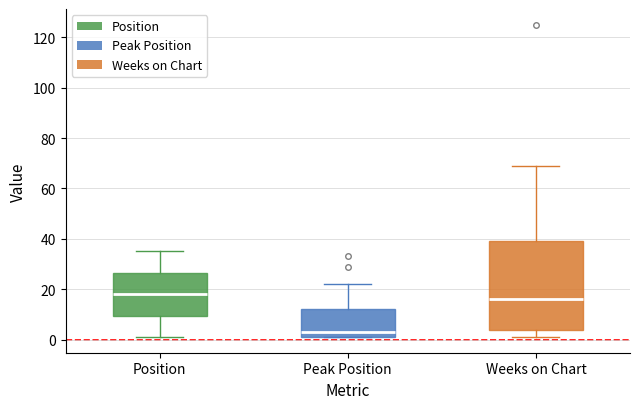

Reading left to right, read every box against the y-axis: the position of its median line, the range the box covers, and the ends of its whiskers. The values are not printed on the chart, so give them approximately, as read against the axis.

Position: median 18, box 10 to 26, whiskers 2 to 36
Peak Position: median 4, box 2 to 12, whiskers 2 to 22
Weeks on Chart: median 16, box 4 to 40, whiskers 2 to 70